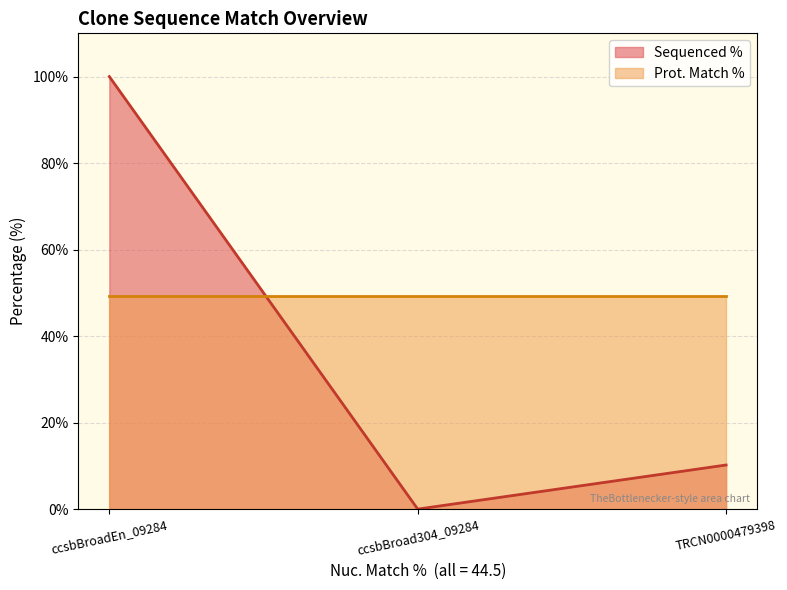

Does the chart display data point markers on the line(s)?

No